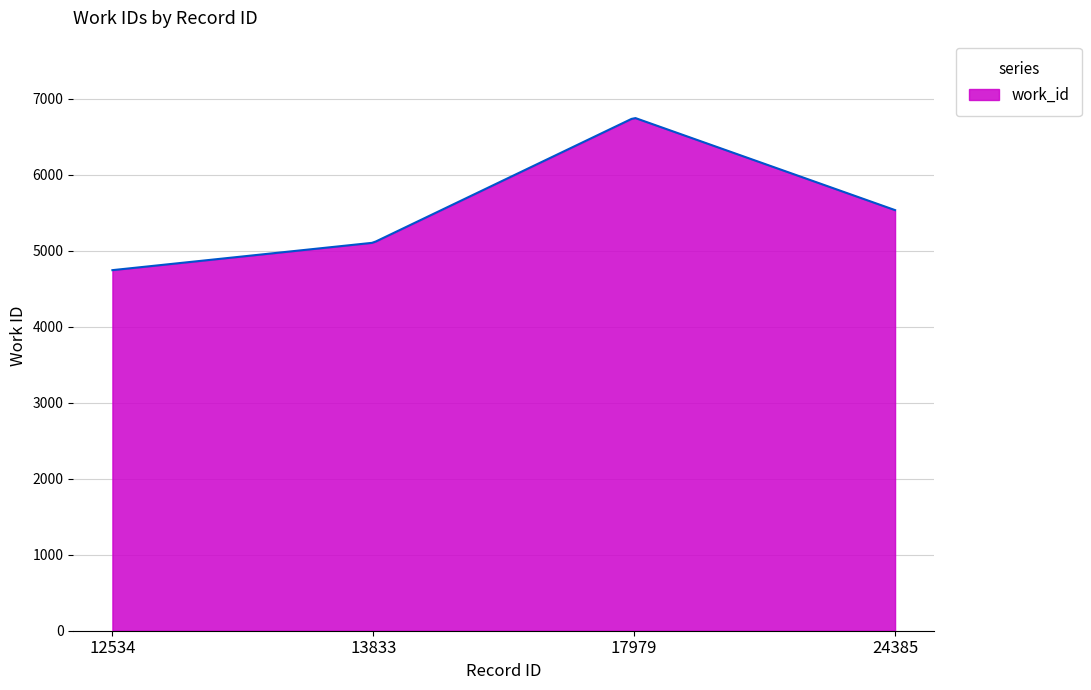

How many lines are shown in the chart?

1